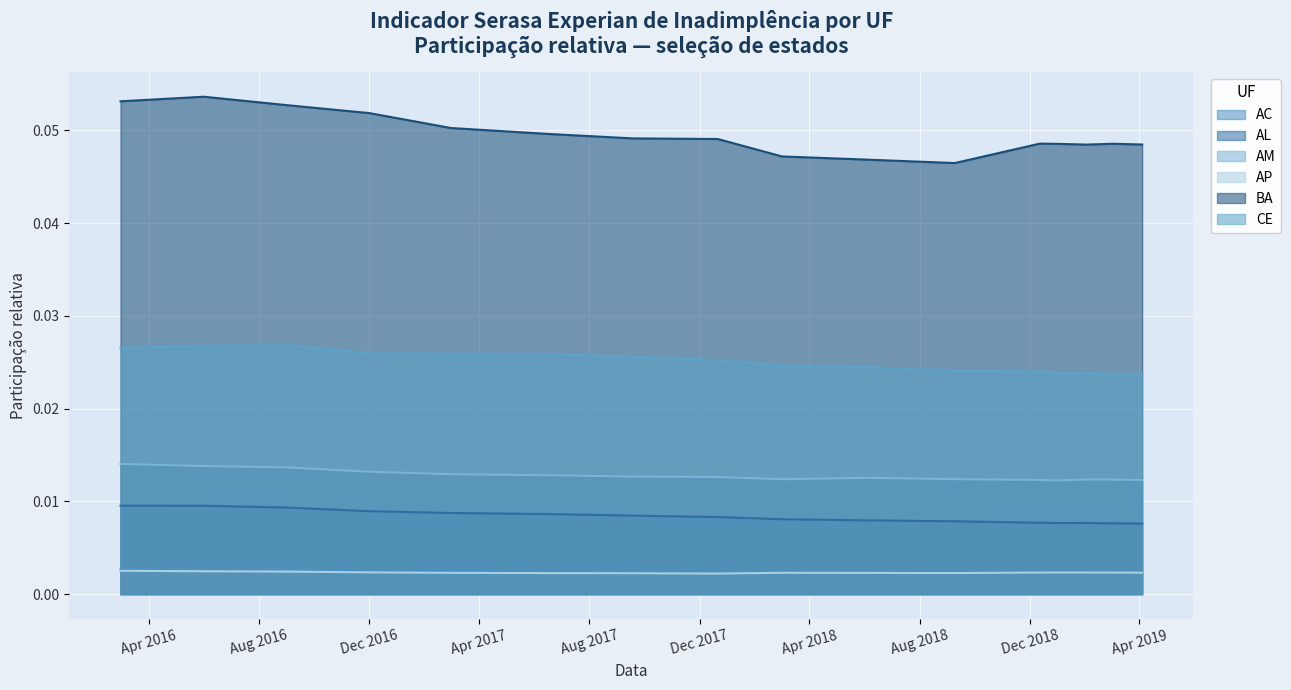

Reading right to left, extract all data points from this chart.

AC: 0.0	0.0	0.0	0.0	0.0	0.0	0.0	0.0	0.0	0.0	0.0	0.0	0.0	0.0	0.0	0.0
AL: 0.0	0.0	0.0	0.0	0.0	0.0	0.0	0.0	0.0	0.0	0.0	0.0	0.0	0.0	0.0	0.0
AM: 0.0	0.0	0.0	0.0	0.0	0.0	0.0	0.0	0.0	0.0	0.0	0.0	0.0	0.0	0.0	0.0
AP: 0.0	0.0	0.0	0.0	0.0	0.0	0.0	0.0	0.0	0.0	0.0	0.0	0.0	0.0	0.0	0.0
BA: 0.0	0.0	0.0	0.0	0.0	0.0	0.0	0.0	0.0	0.0	0.0	0.1	0.1	0.1	0.1	0.1
CE: 0.0	0.0	0.0	0.0	0.0	0.0	0.0	0.0	0.0	0.0	0.0	0.0	0.0	0.0	0.0	0.0